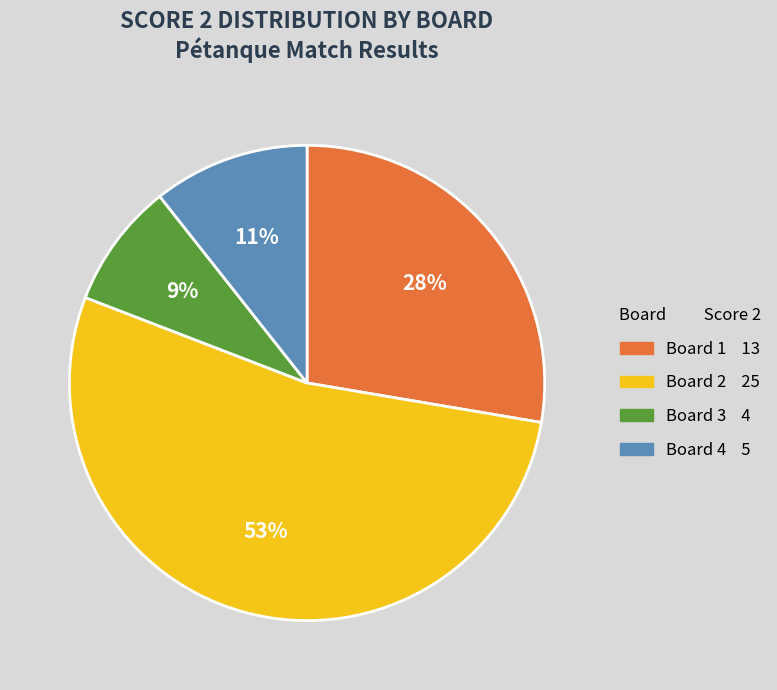

Which category has the smallest portion of the pie?

Board 3